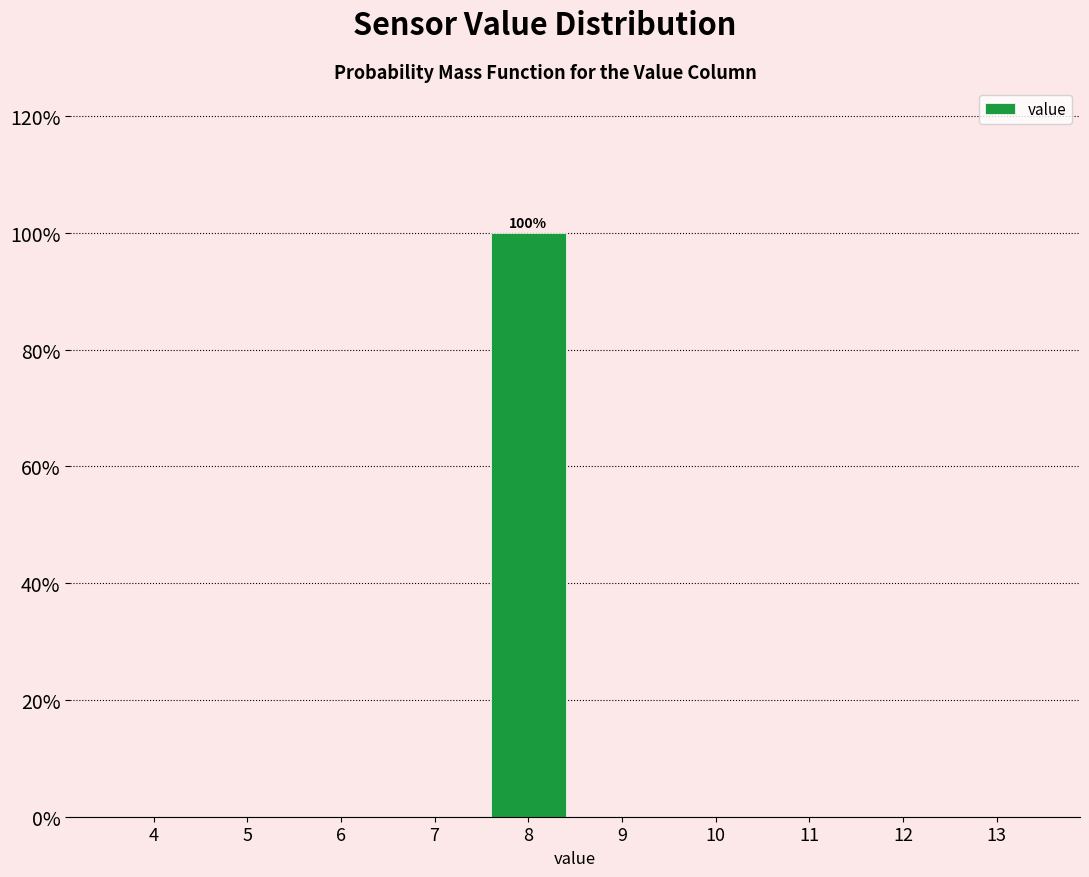

Reading left to right, list all the values displayed in this chart.

4=0	5=0	6=0	7=0	8=100	9=0	10=0	11=0	12=0	13=0